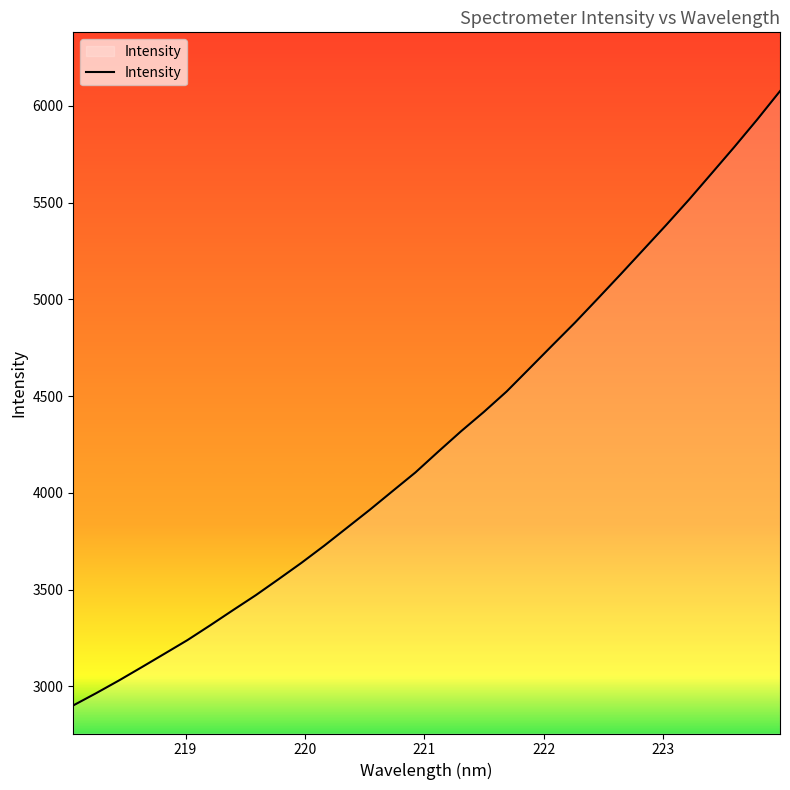

True or false: the data has more than 2 interior local peaks.

False